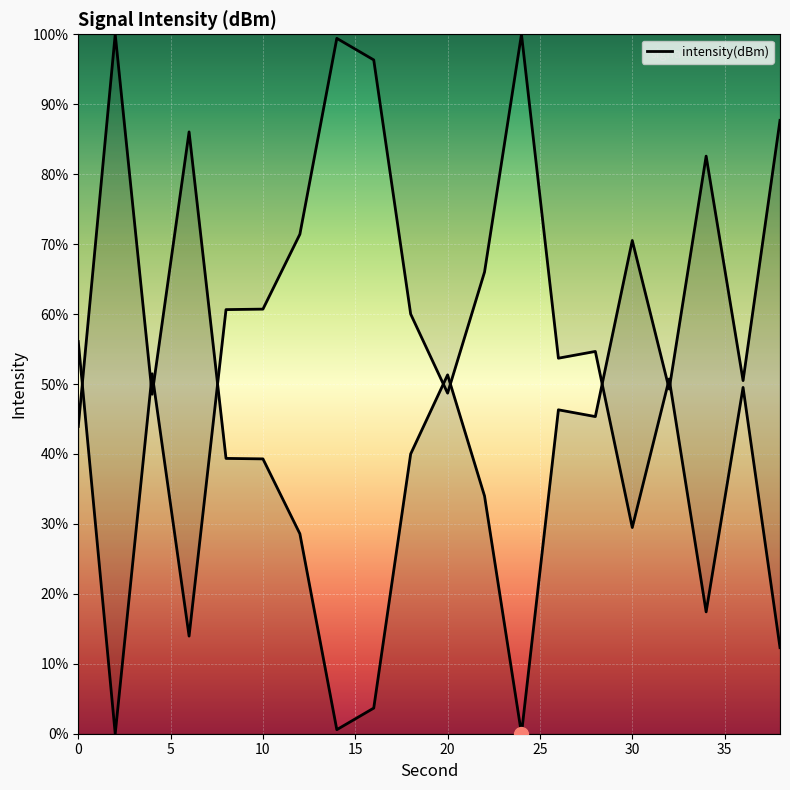

Between 26 and 18, which is larger?

18